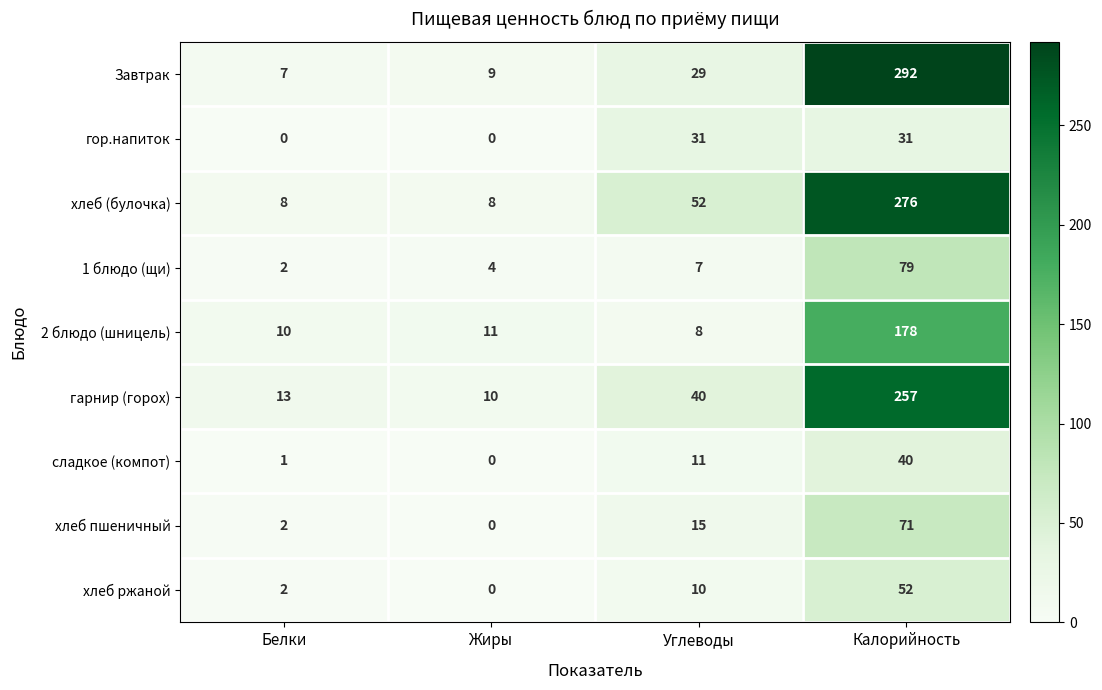

Which series has the largest range (max minus min)?

Завтрак